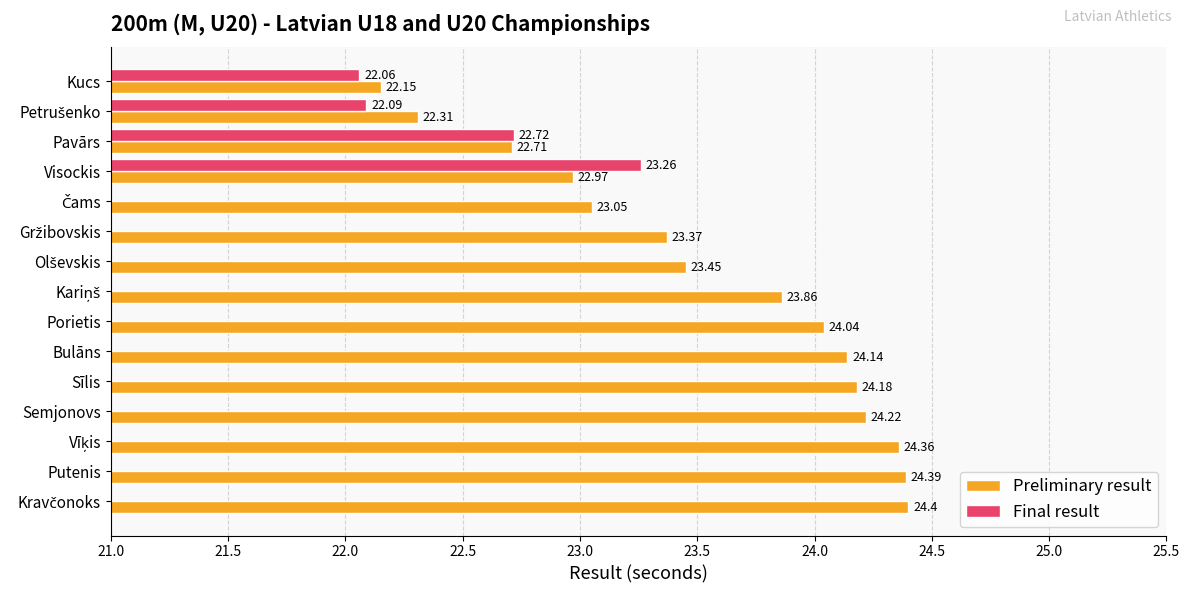

What is the average value of the Preliminary result series?

23.6